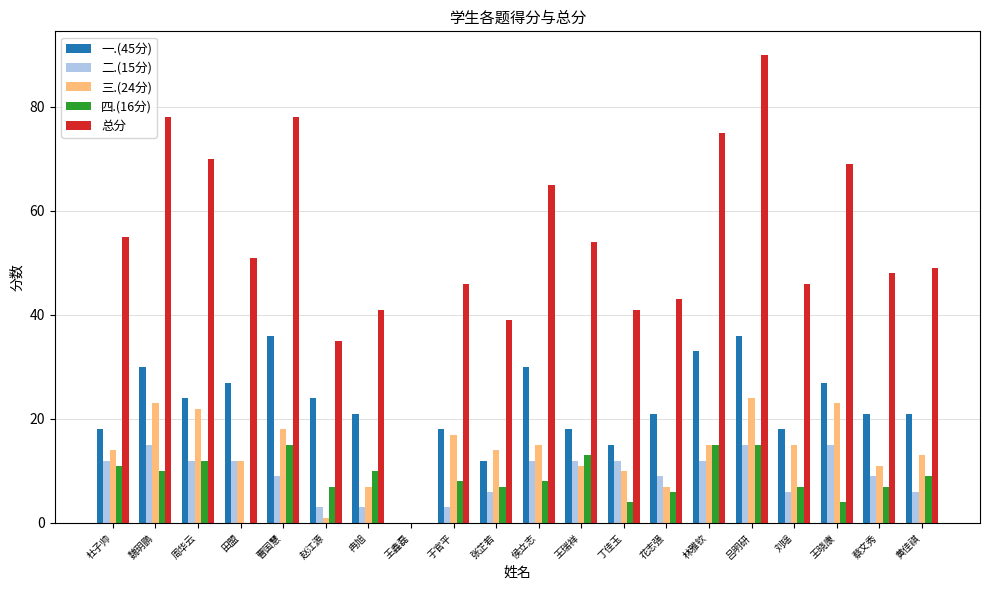

Which category has the highest value across all series?

吕明研